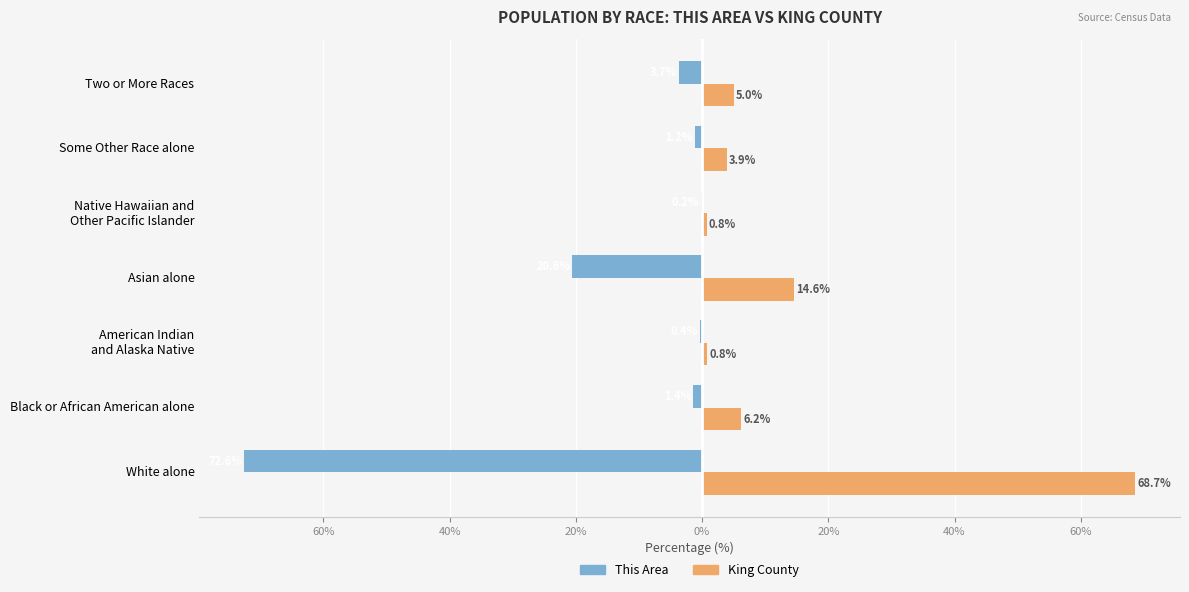

What are all the series names shown in the legend?

This Area, King County